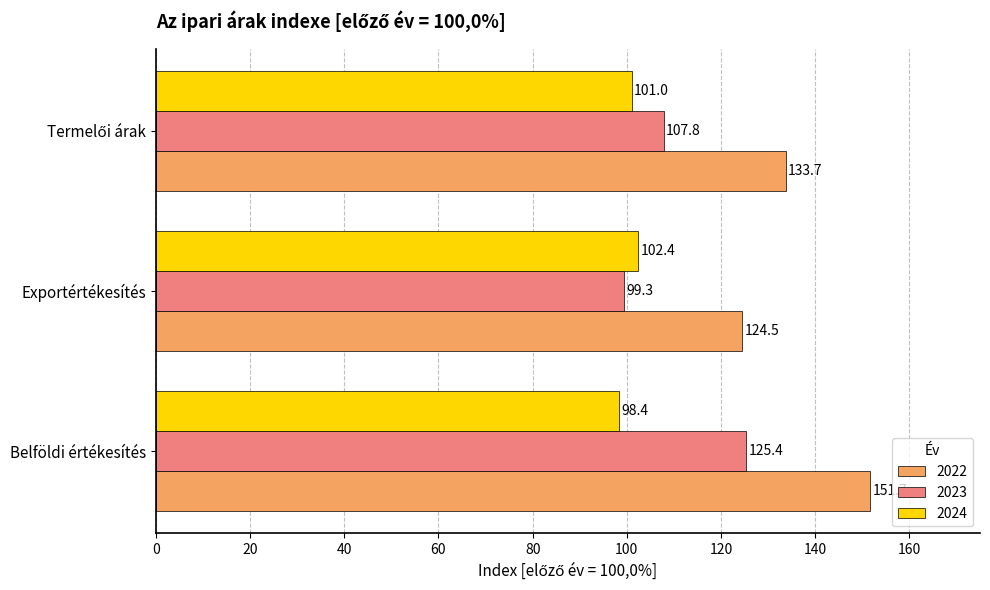

What is the difference between the 2022 values at Exportértékesítés and Belföldi értékesítés?

27.2